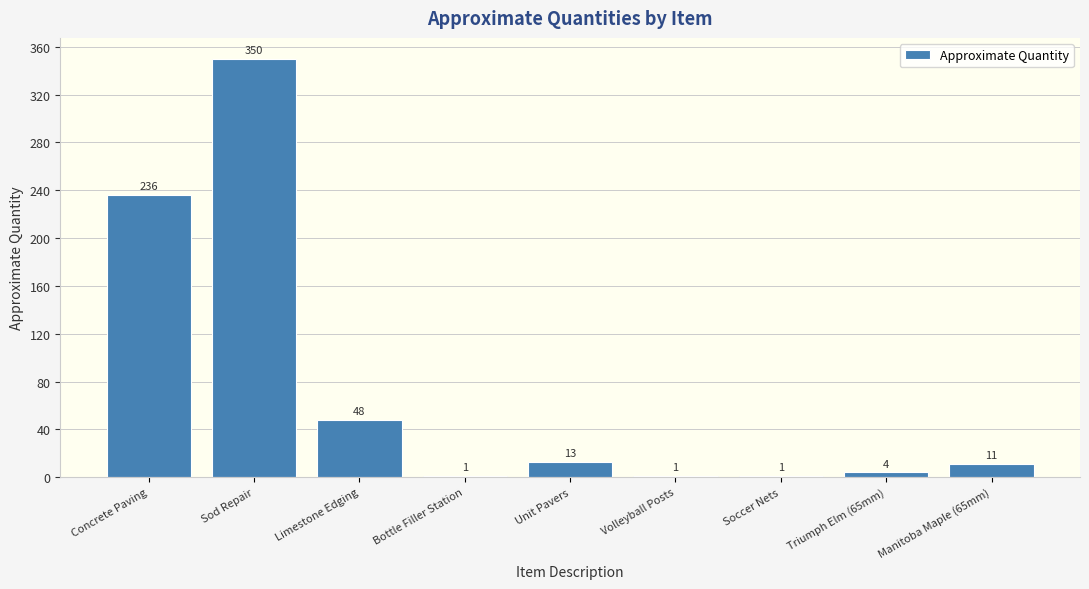

Read the value at Limestone Edging, to the nearest 50.

50